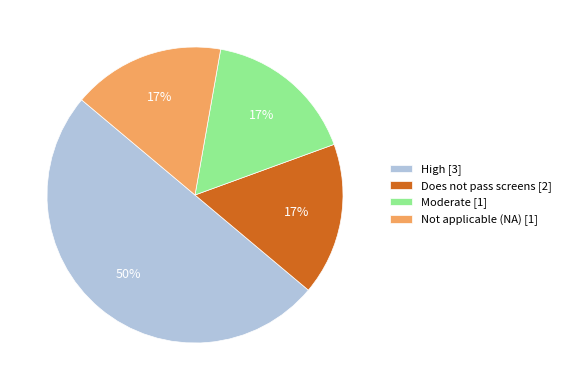

How many slices are in this pie chart?

4